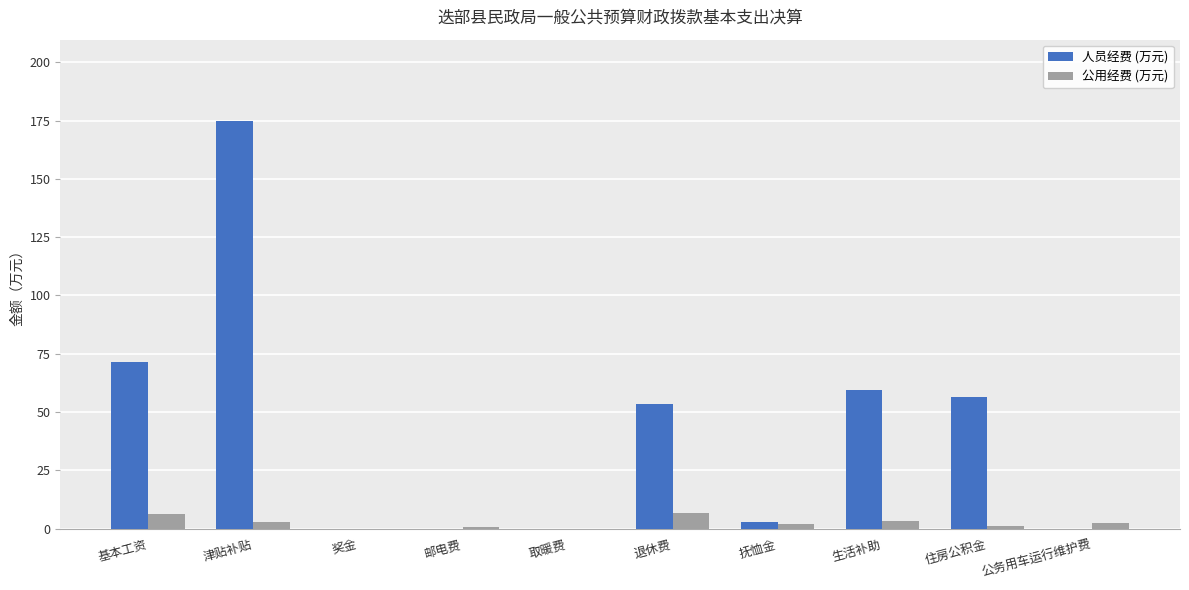

Where is 人员经费 (万元) nearest to the value 87?

基本工资